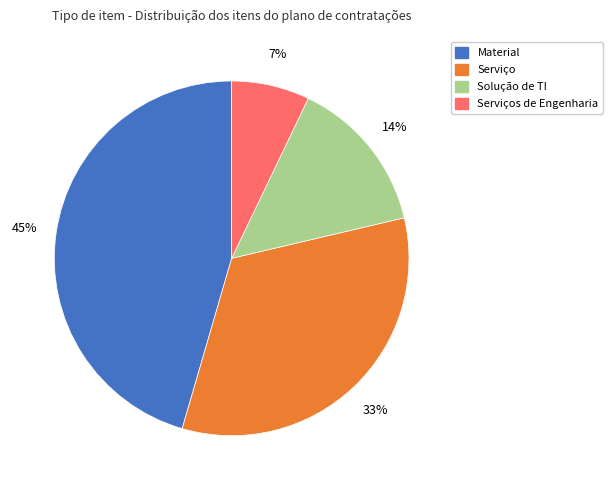

Is there any slice that represents more than half of the pie?

No